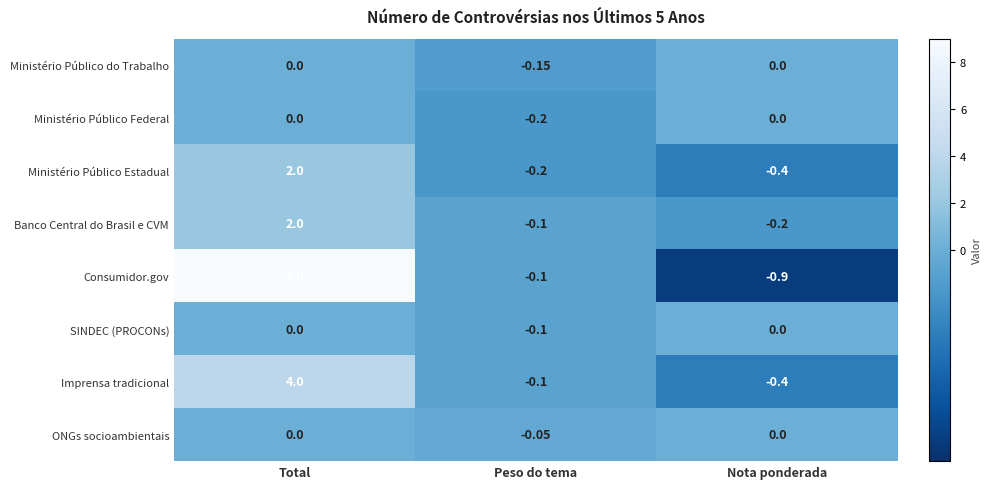

Is the value of Consumidor.gov at Total greater than the value of SINDEC (PROCONs) at Peso do tema?

Yes